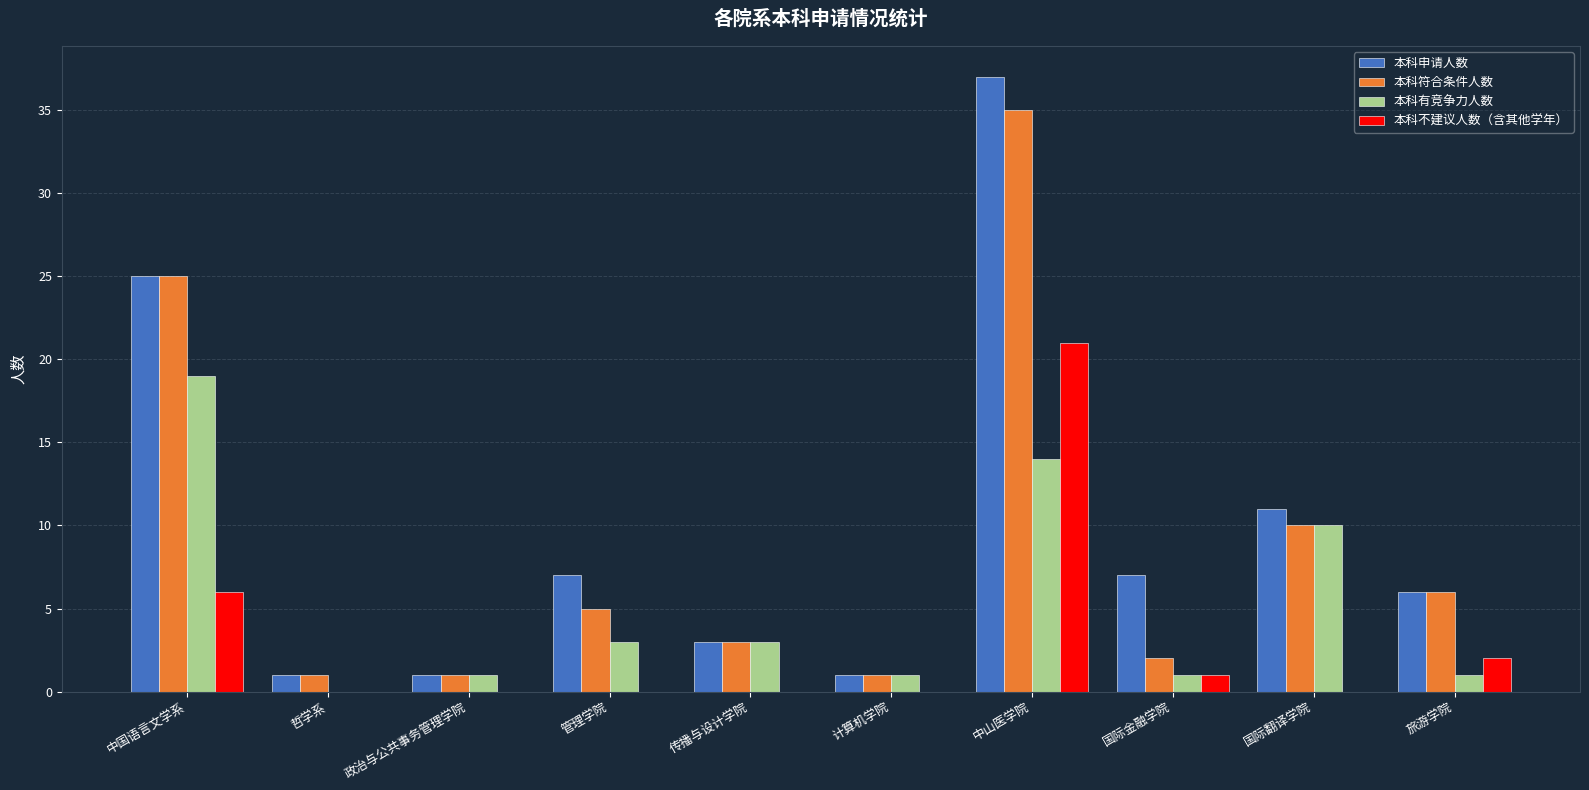

Is it true that 本科有竞争力人数 equals 1 at 旅游学院?

True